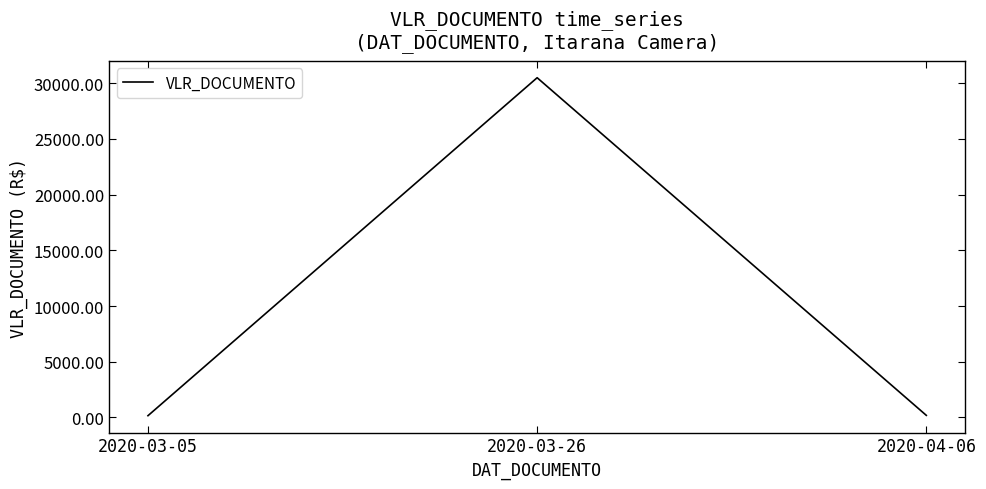

What is the average value?

10277